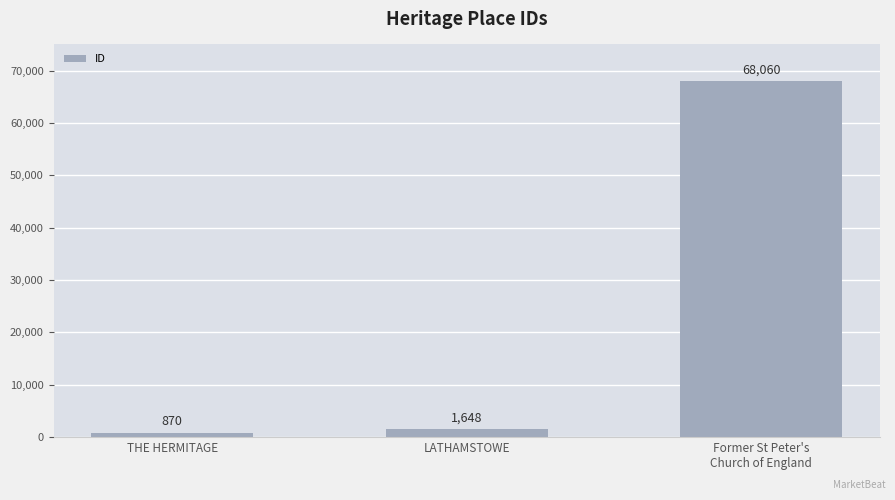

Rank the categories by value from highest to lowest.

Former St Peter's
Church of England, LATHAMSTOWE, THE HERMITAGE